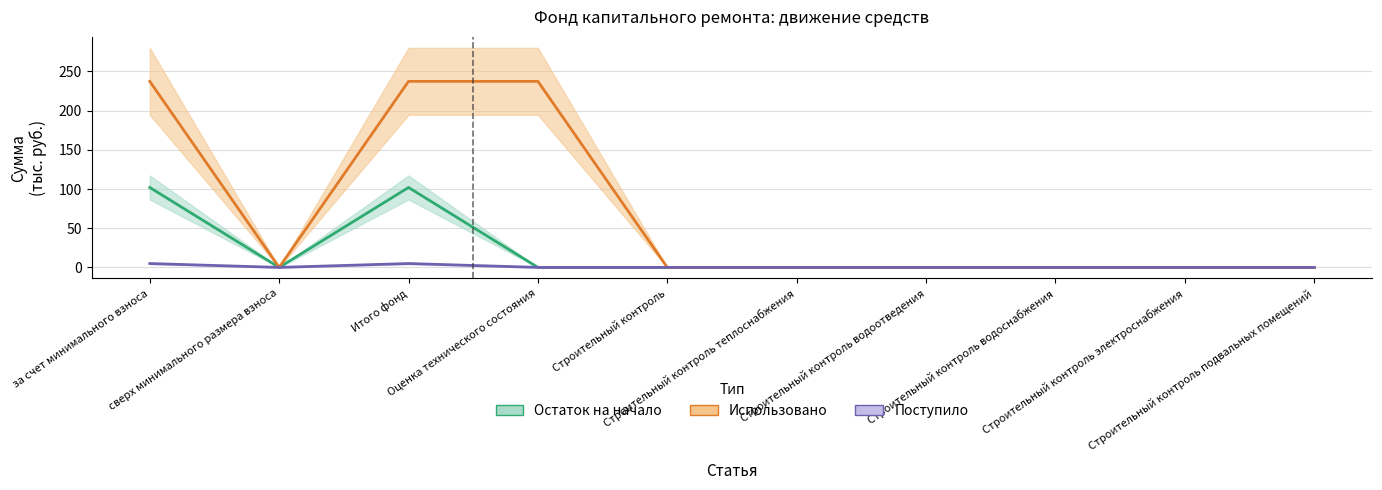

Does the chart have visible grid lines?

Yes